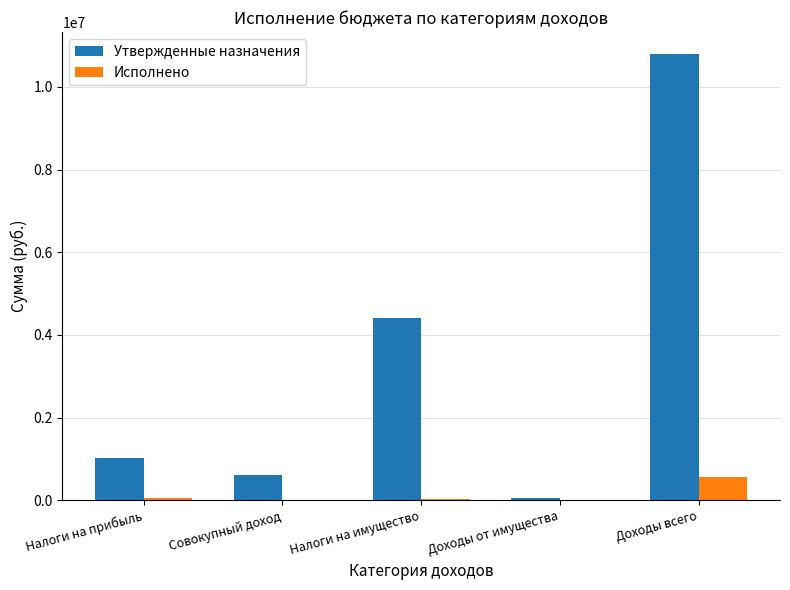

What is the sum of the Утвержденные назначения values at Налоги на прибыль and Доходы всего?

11803721.0